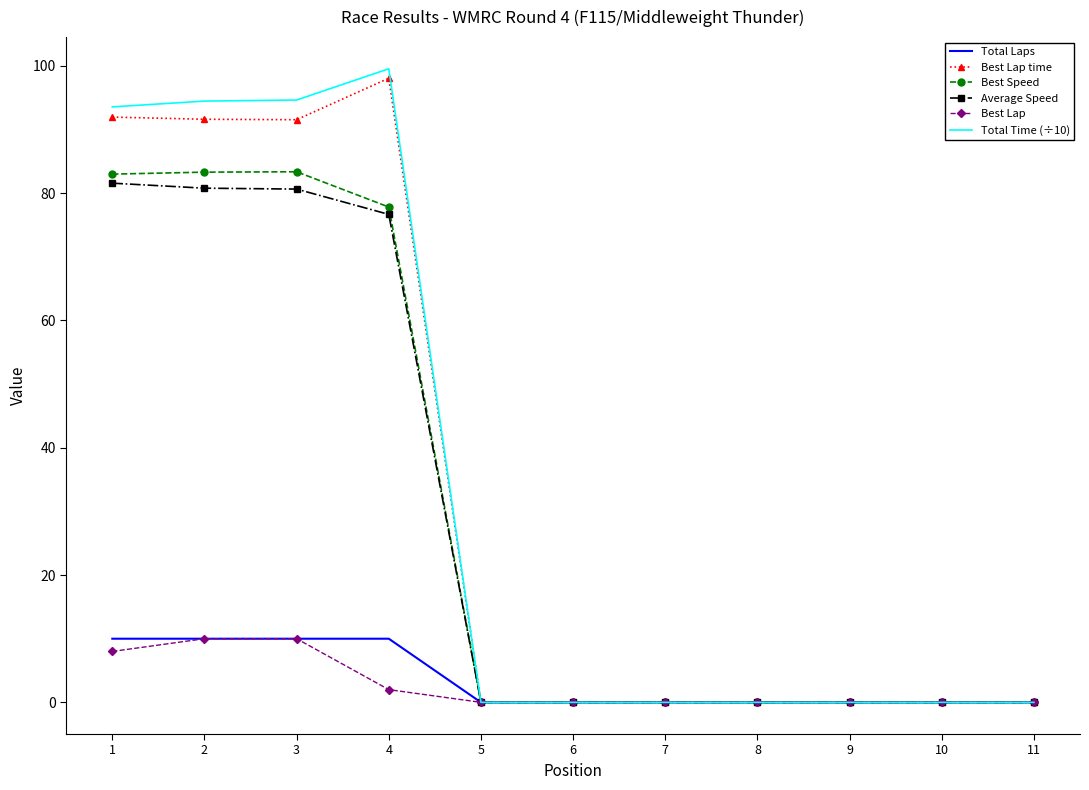

What is the sum of all Total Laps values?

40.0